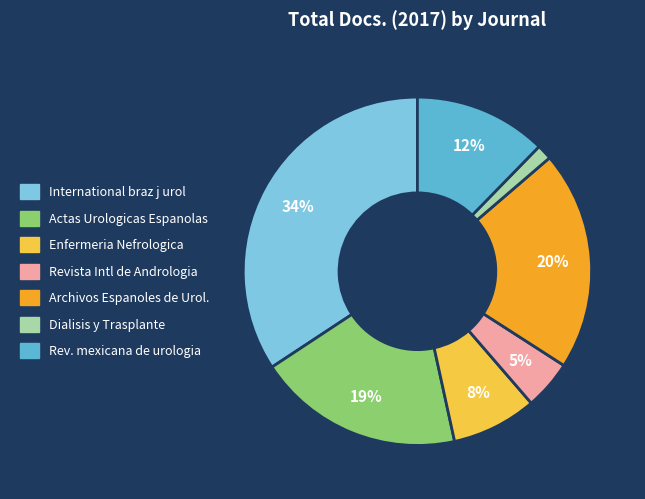

Does any single category account for the majority?

No